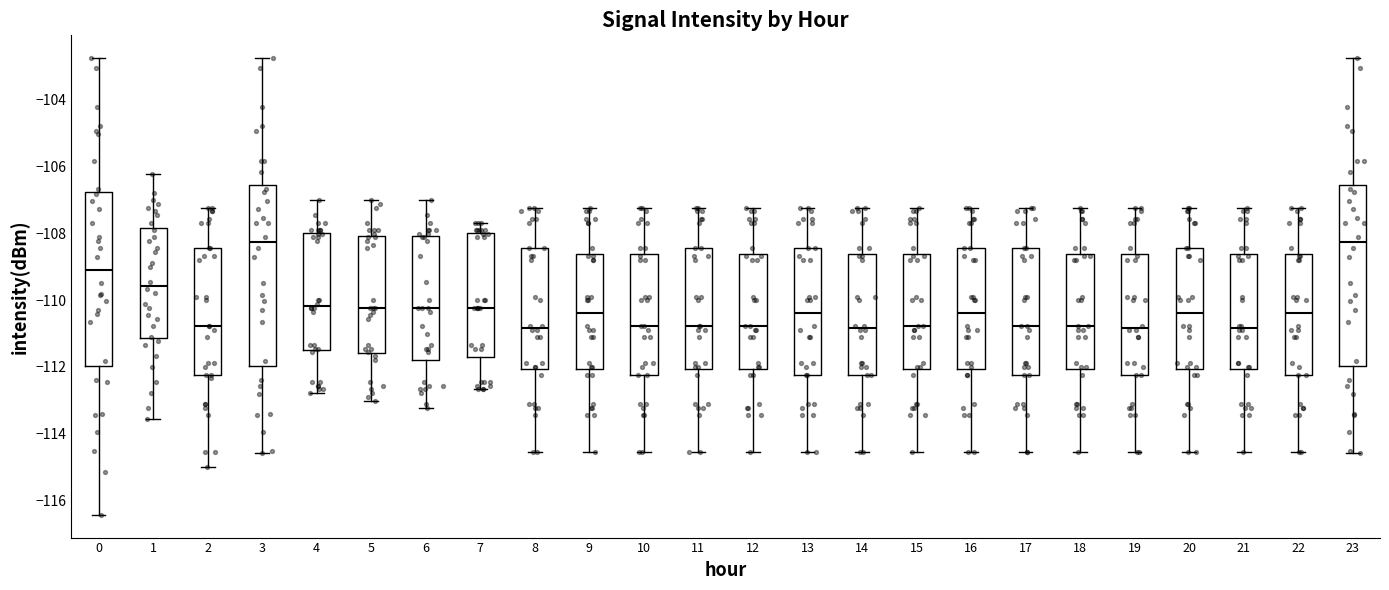

Where does the median line of the box at x = 12 sit on the y-axis? The values are not printed on the chart, so give them approximately, as read against the axis.

-110.8